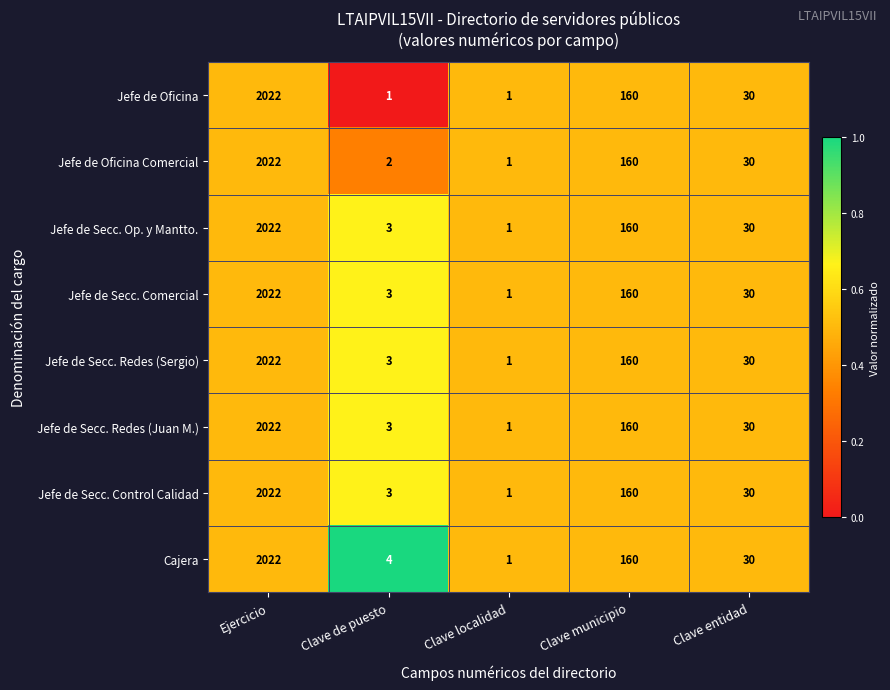

True or false: Jefe de Oficina has a value of 1 at Clave localidad.

True